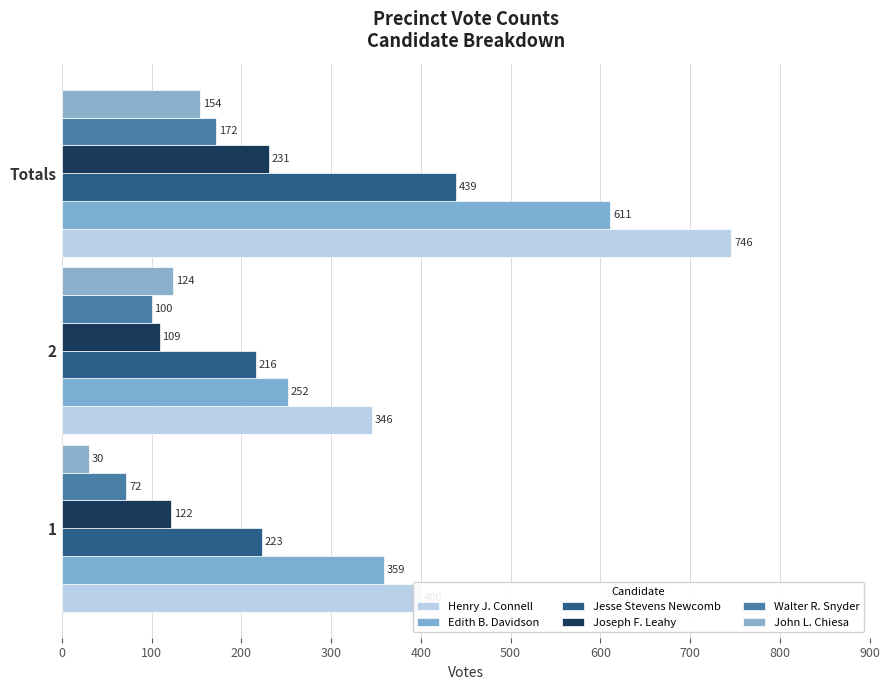

Which series has the largest range (max minus min)?

Henry J. Connell